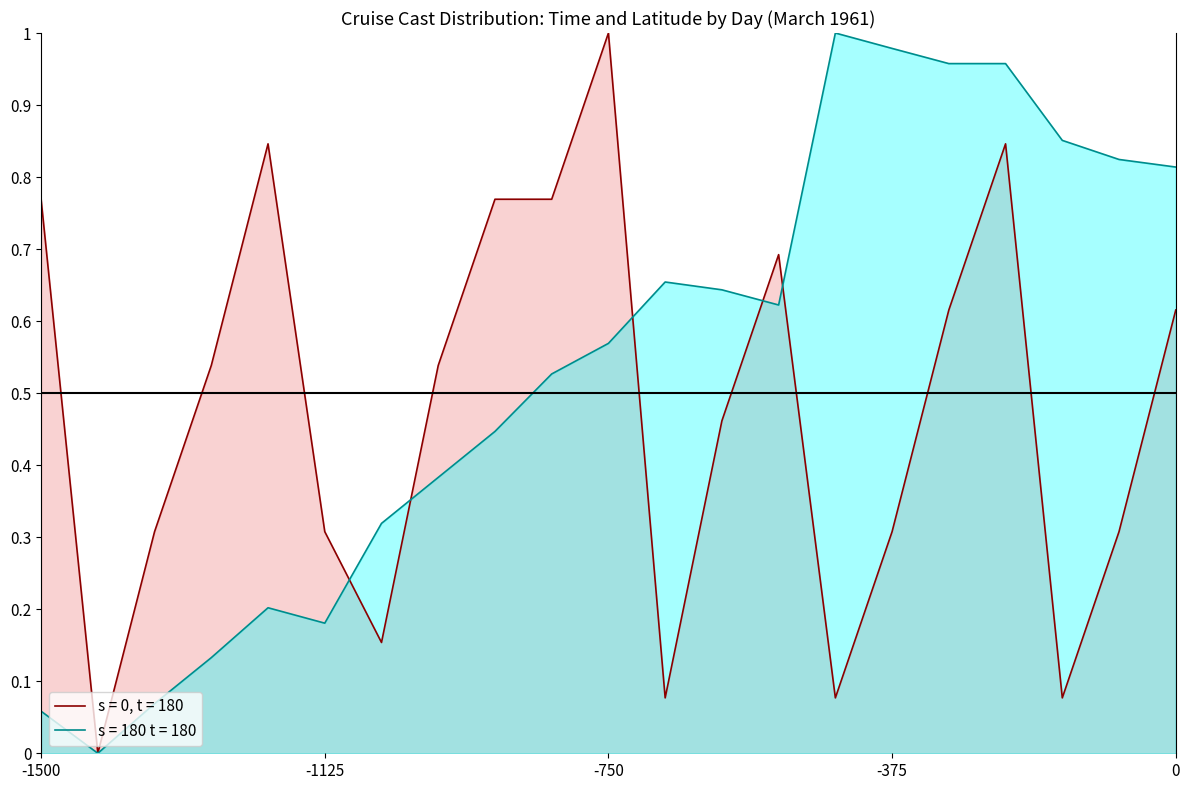

What is the maximum value for LATITUDE (s = 180 t = 180)?

1.0